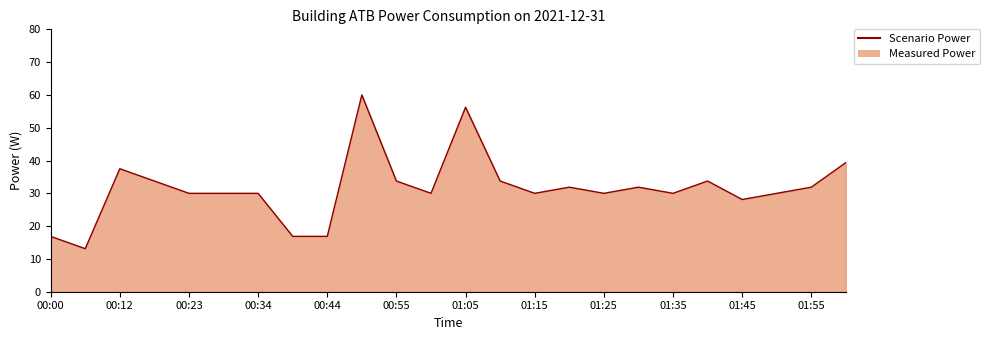

What is the difference between the values at 00:23 and 00:44?

13.1